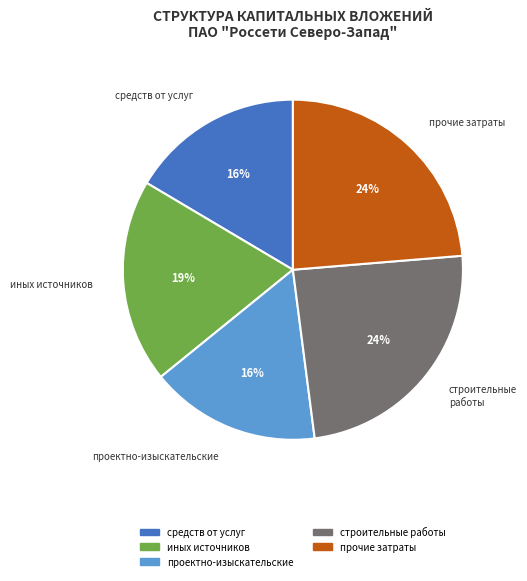

Does any single category account for the majority?

No